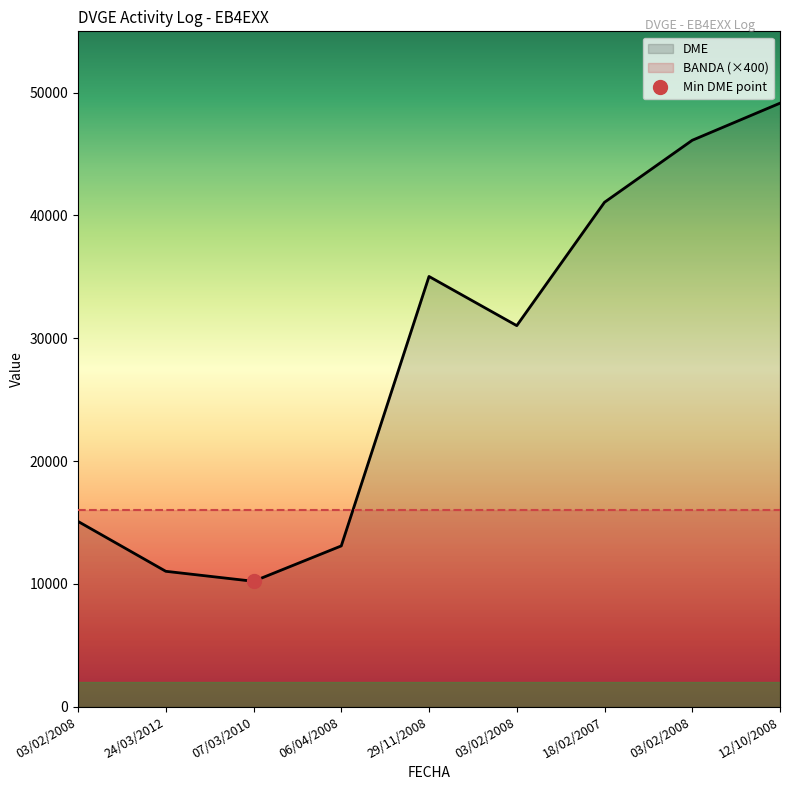

Where is the data nearest to the value 29677?

03/02/2008